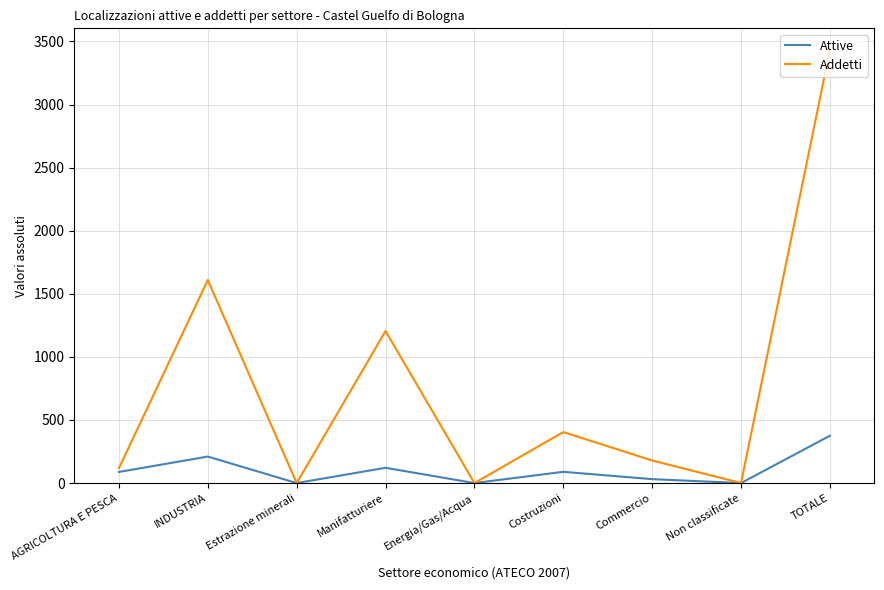

At which category is the sum across all series the highest?

TOTALE